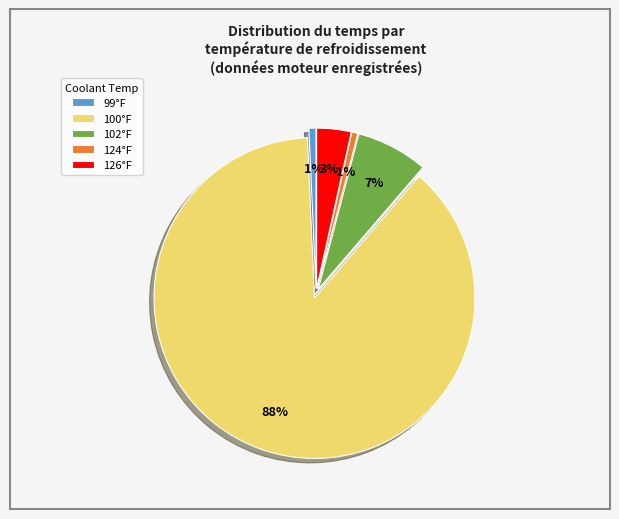

True or false: 100°F accounts for 81% of the total.

False